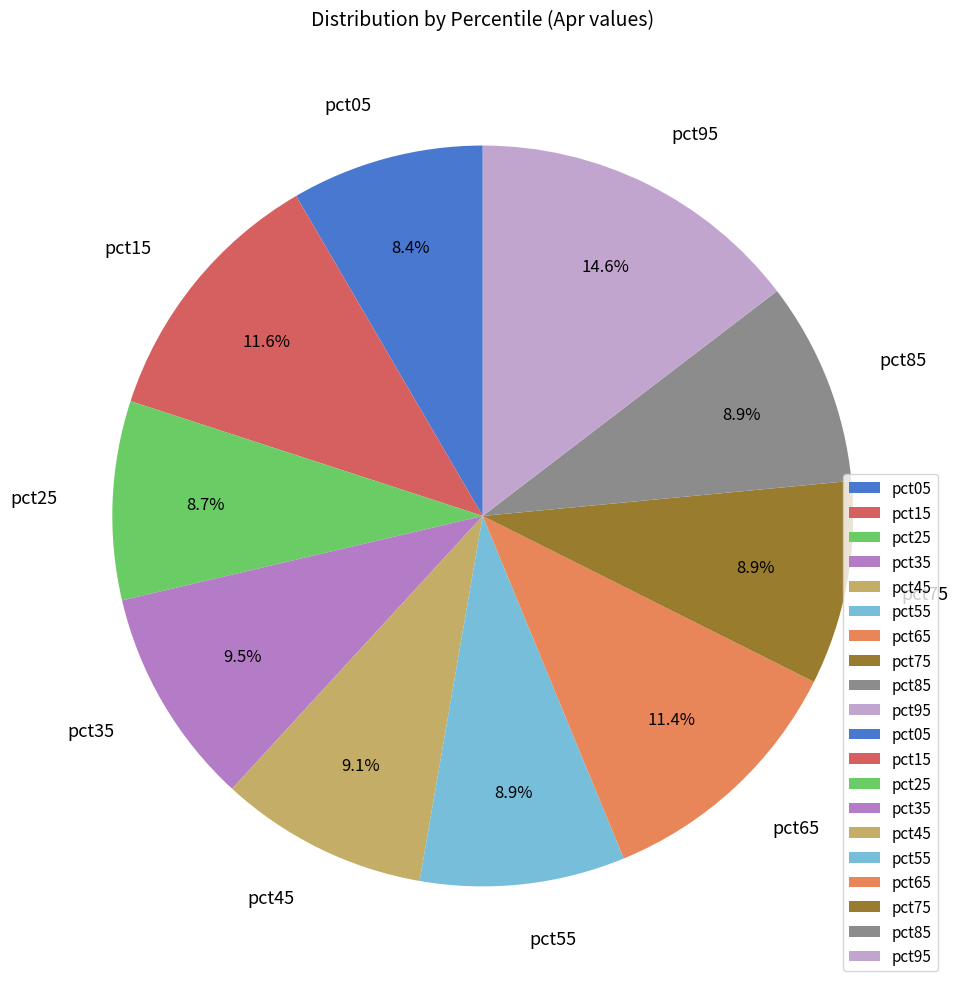

The pct65 slice represents 25% of the pie. True or false?

False